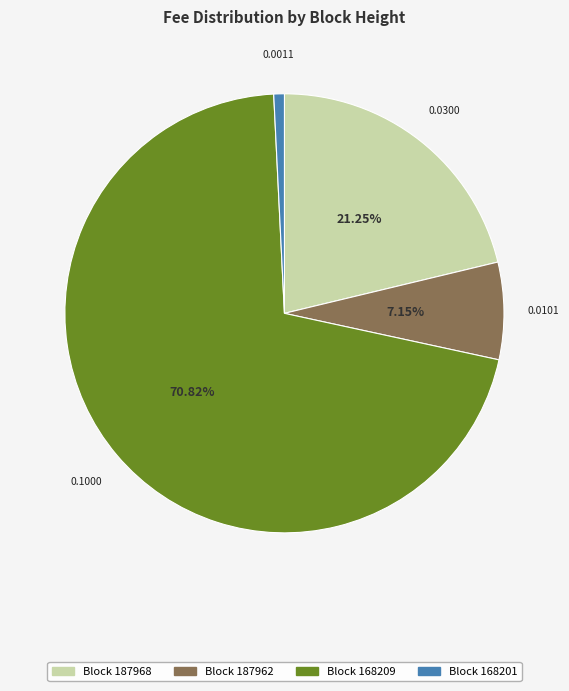

Rank the categories by value from lowest to highest.

Block 168201, Block 187962, Block 187968, Block 168209